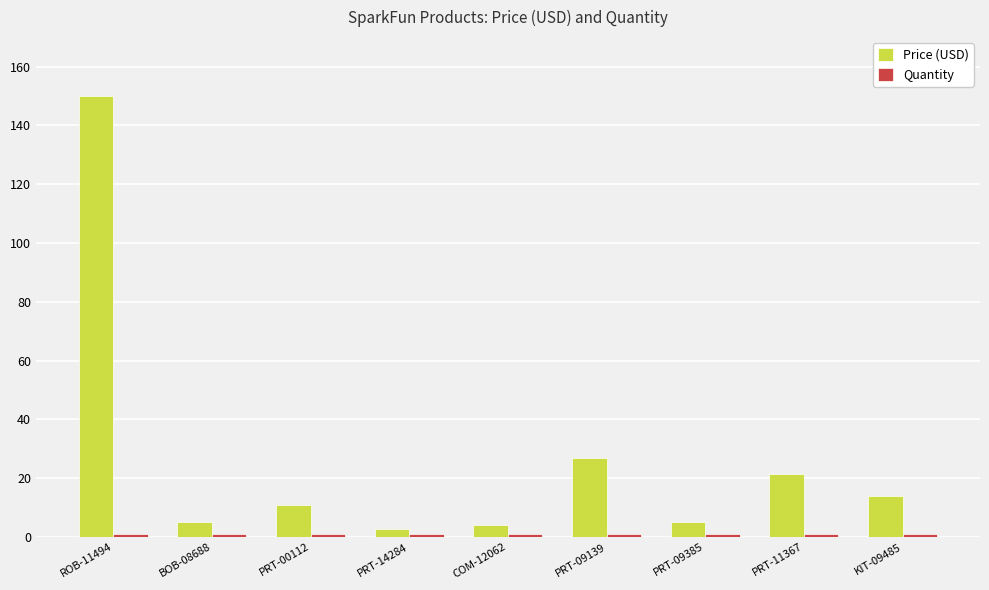

How many series are shown in this chart?

2